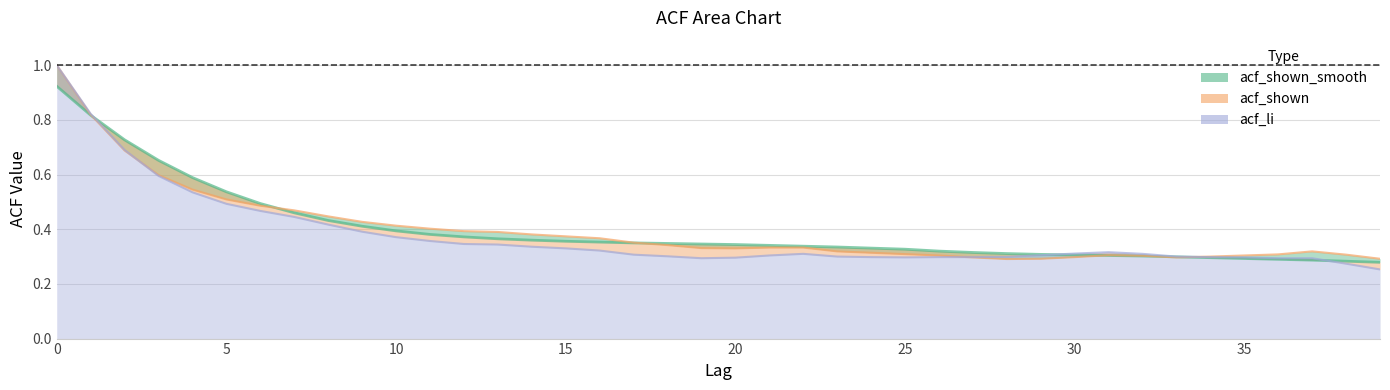

What is the total value across all series at 17?

1.0